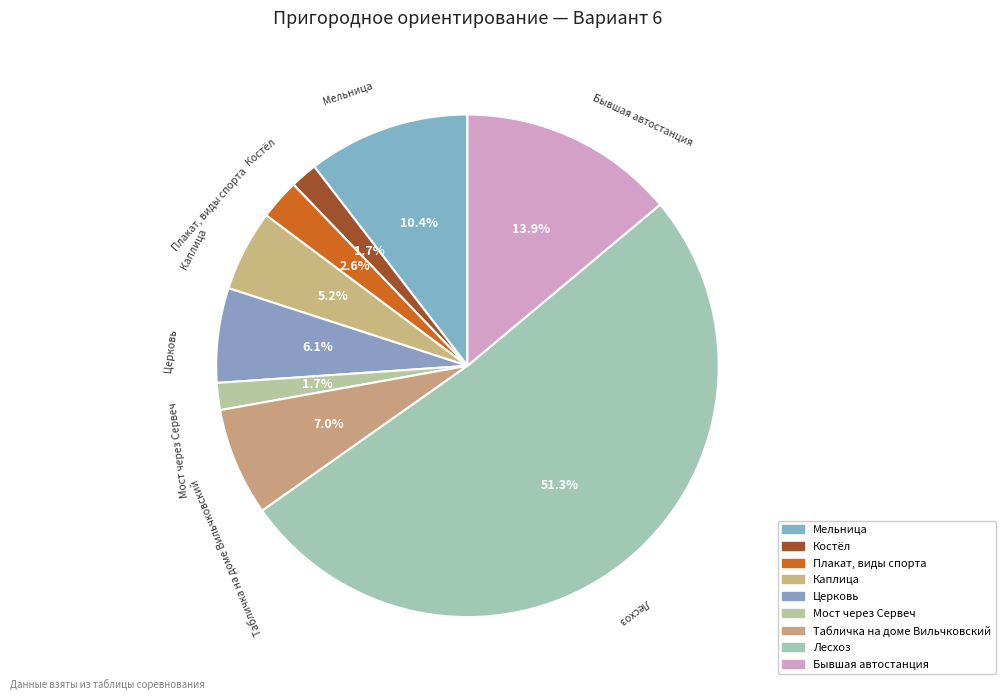

Does any single category account for the majority?

Yes